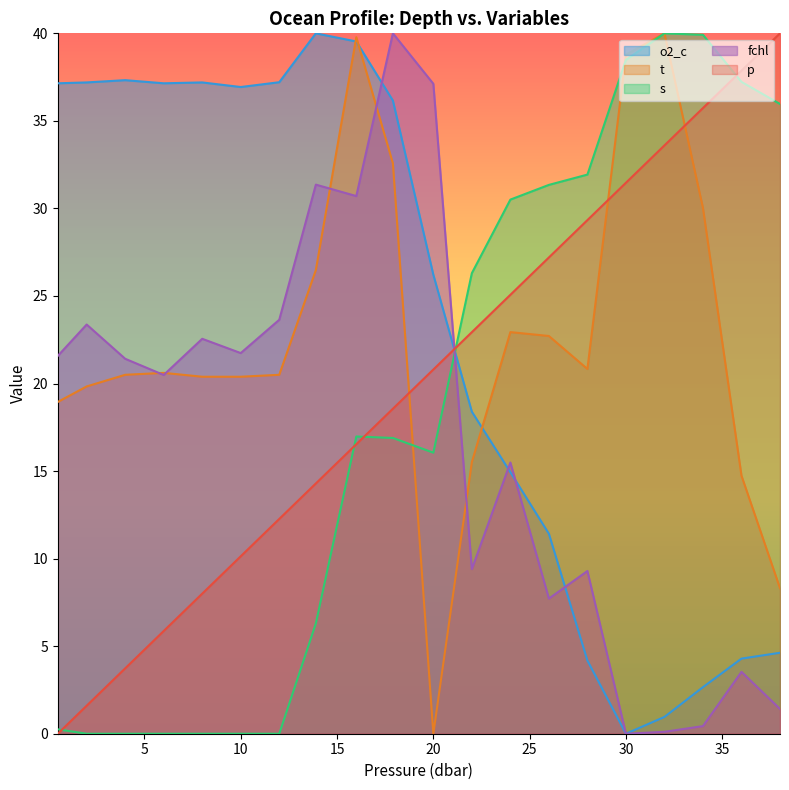

What is the difference between the highest and lowest values at 24.0?

15.6